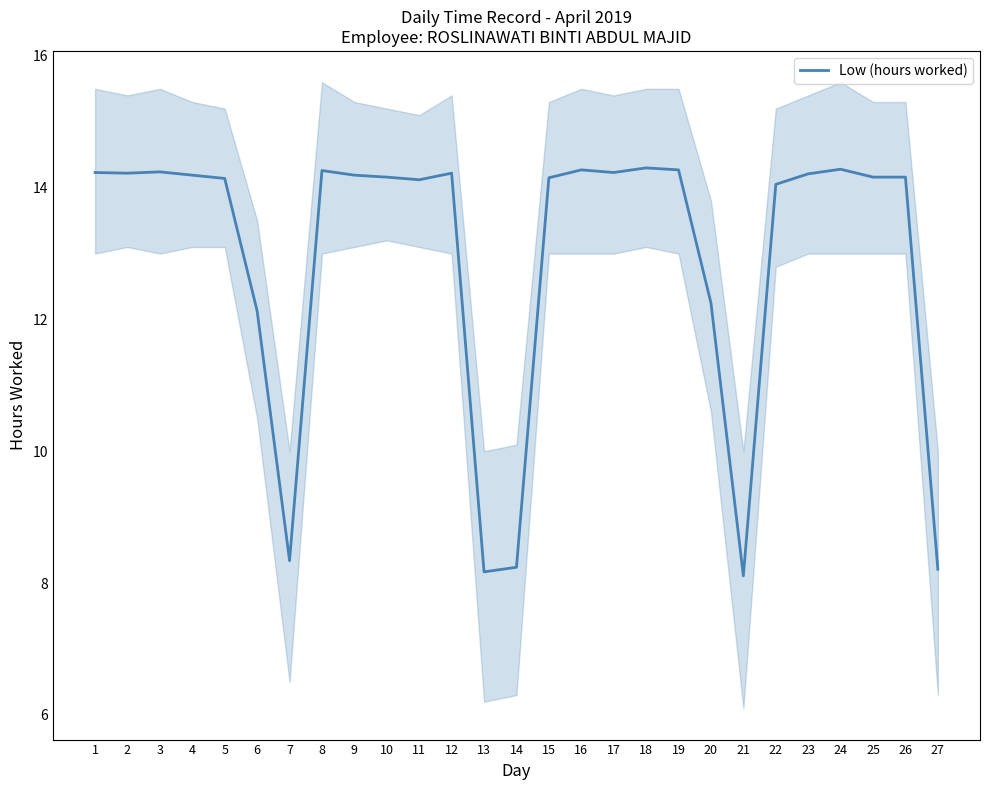

Which category has the lowest value across all series?

21